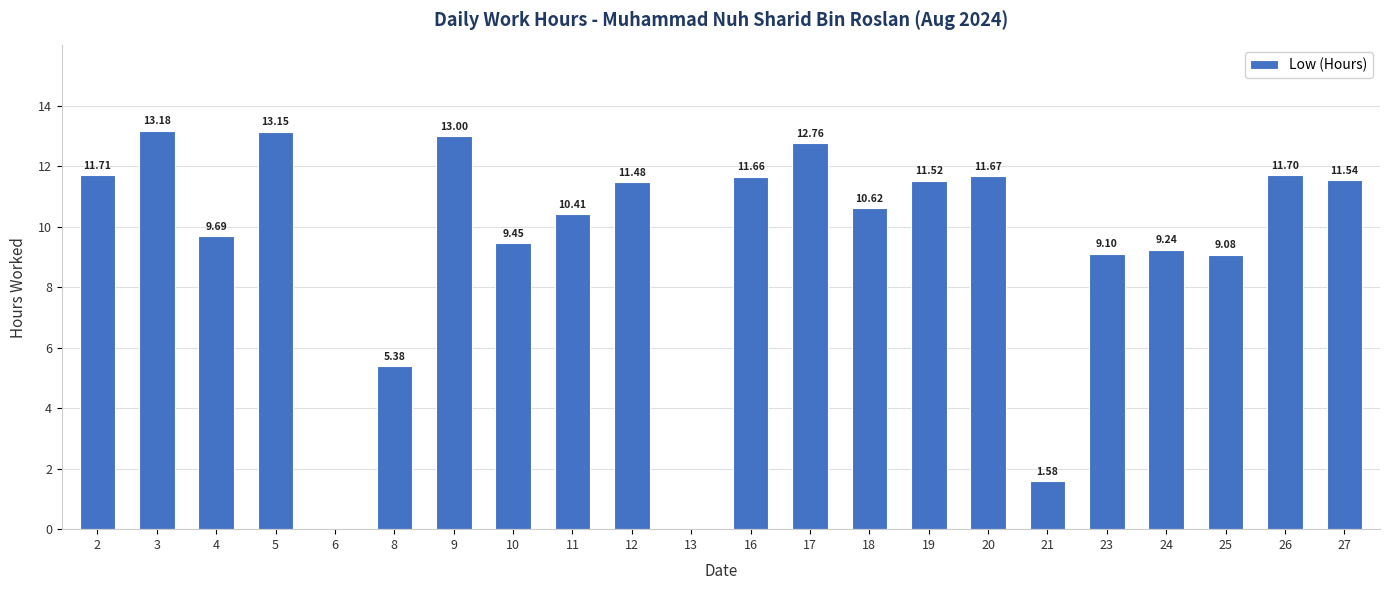

What is the sum of all values?

207.9